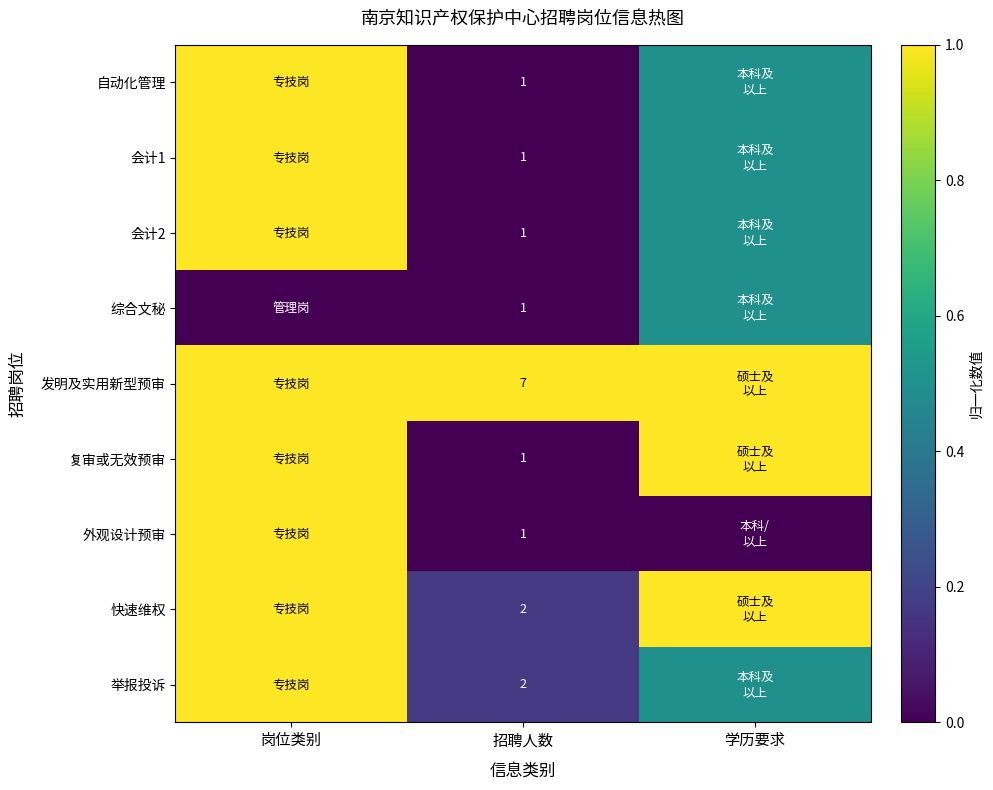

Is it true that 举报投诉 equals 2.8 at 招聘人数?

False